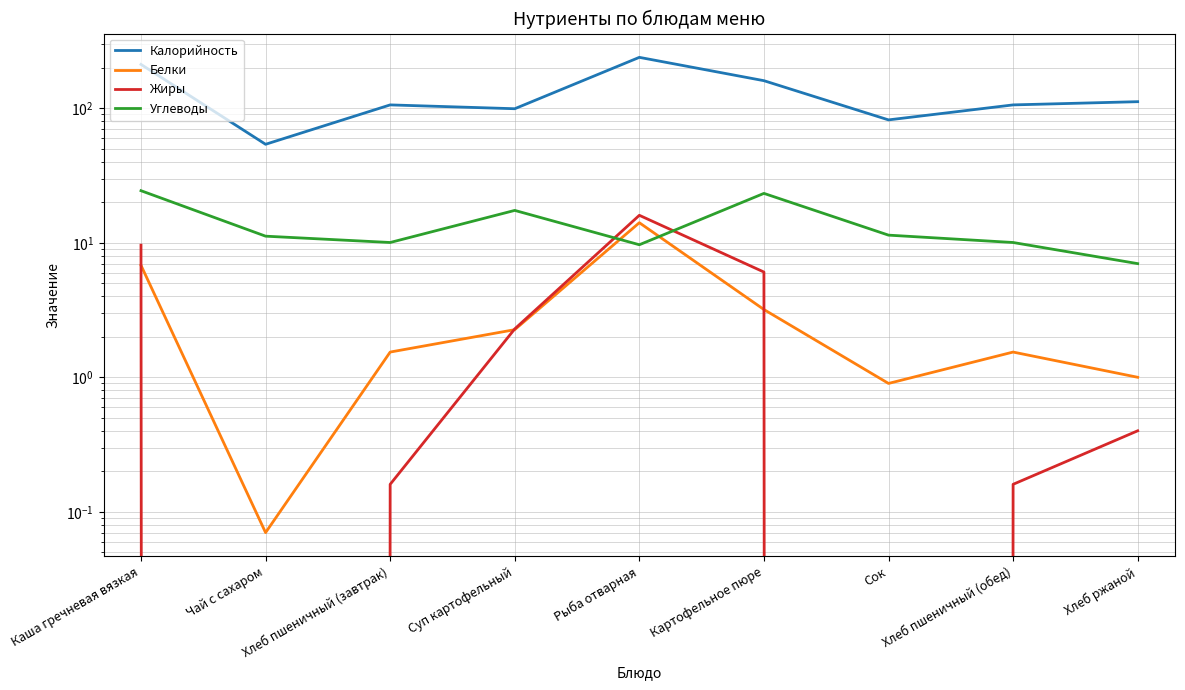

List the series in order of their peak value, lowest first.

Белки, Жиры, Углеводы, Калорийность